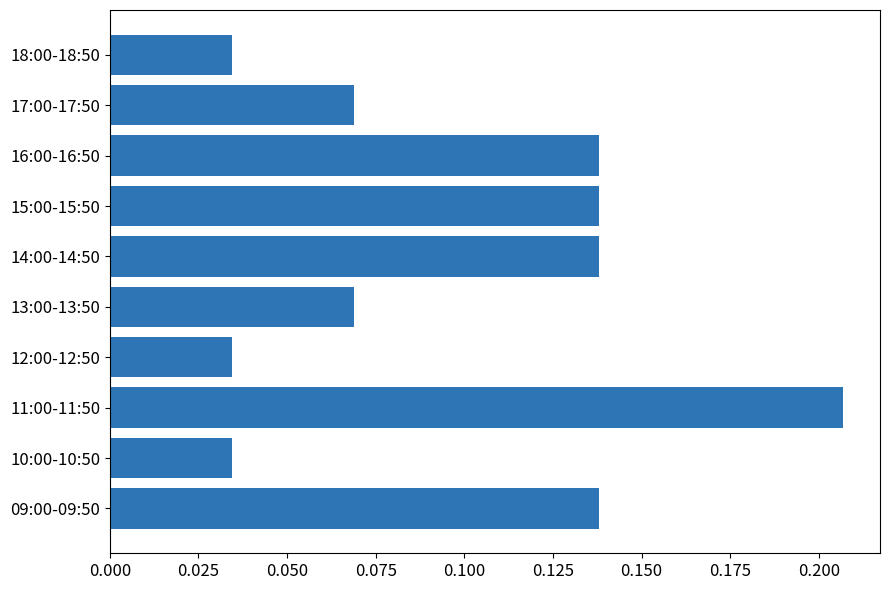

Which has a higher value, 15:00-15:50 or 12:00-12:50?

15:00-15:50